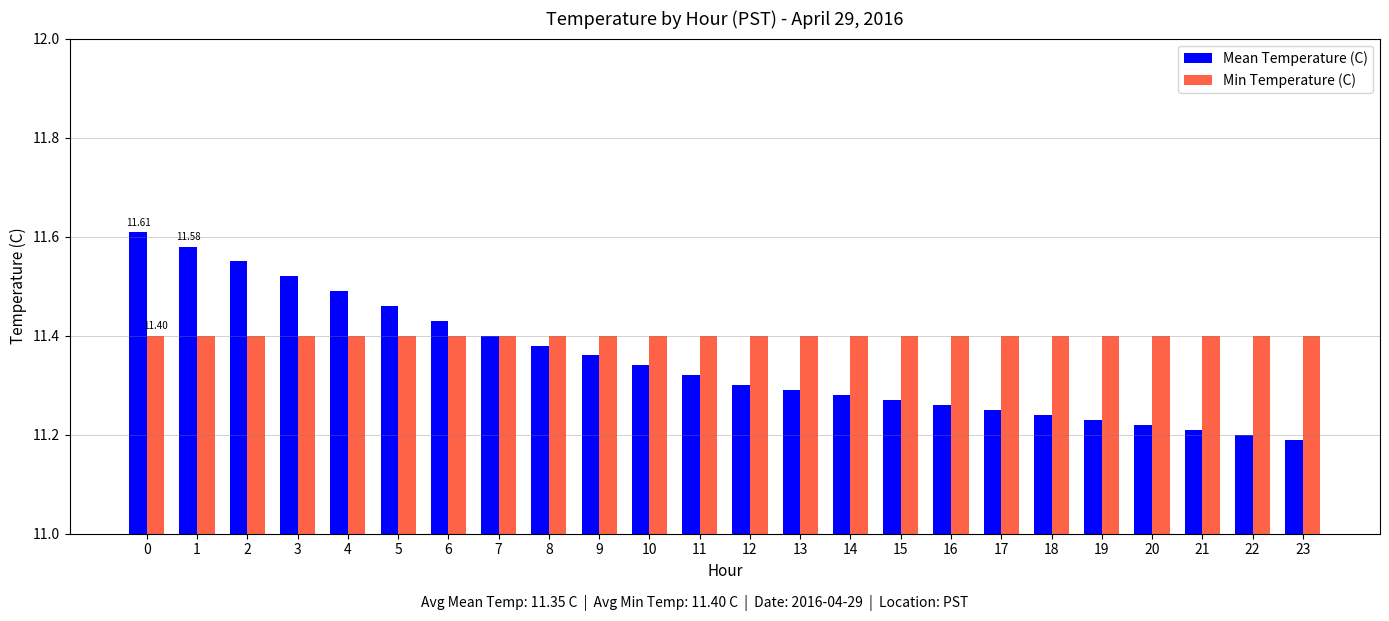

What is the difference between the second highest and second lowest values in the Mean Temperature (C) series?

0.4